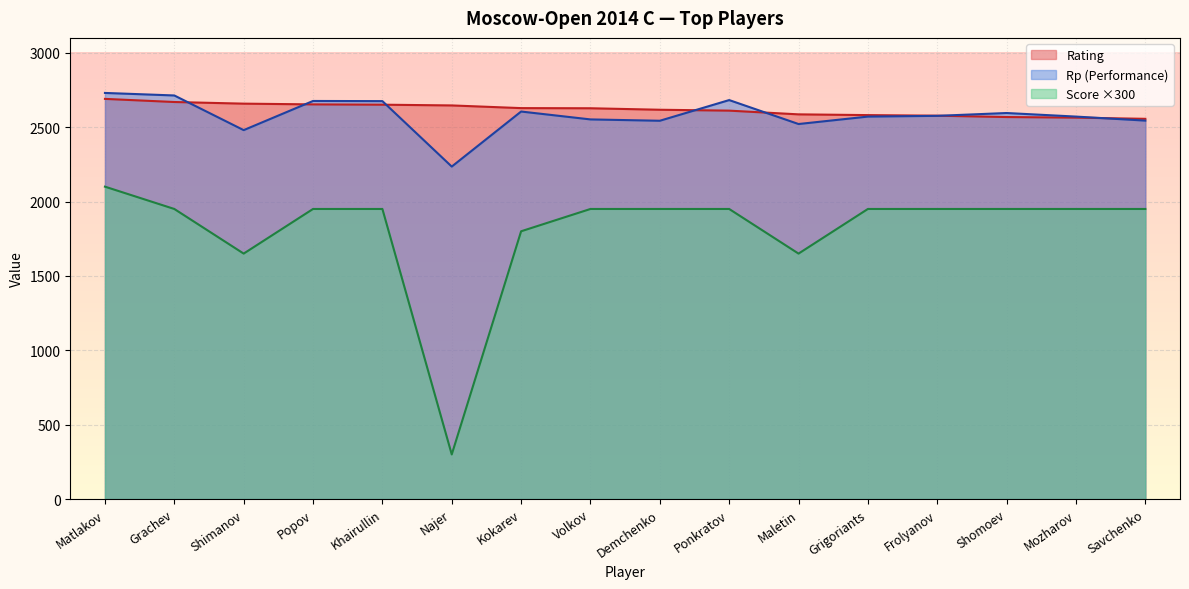

At which category does Rp reach its first local peak?

Popov